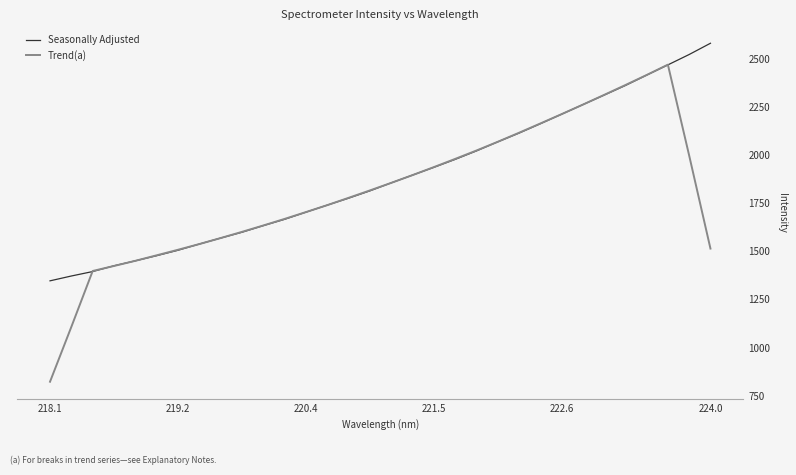

List the series in order of their peak value, highest first.

Seasonally Adjusted, Trend(a)